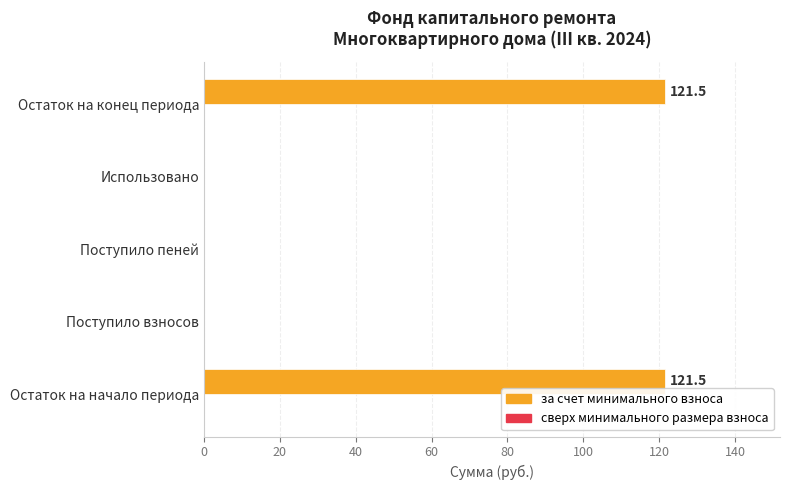

The value at Использовано is -71.4. True or false?

False